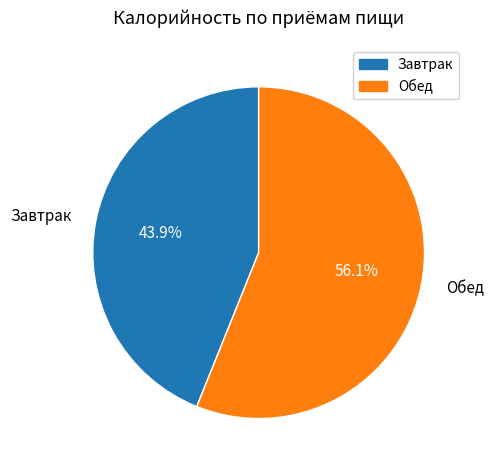

Combined, what portion of the pie is Завтрак and Обед?

100.0%